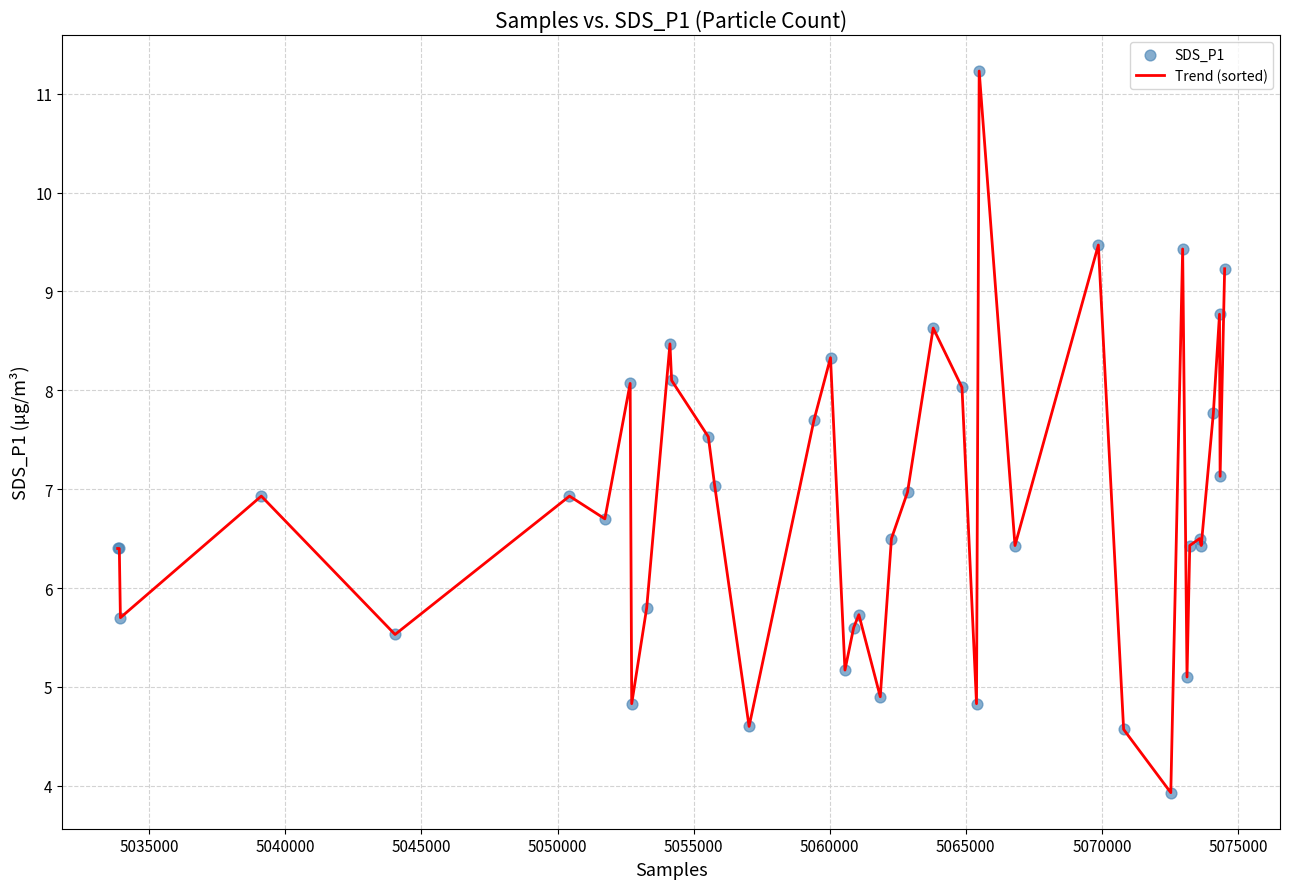

What is the difference between the maximum and minimum values?

7.3